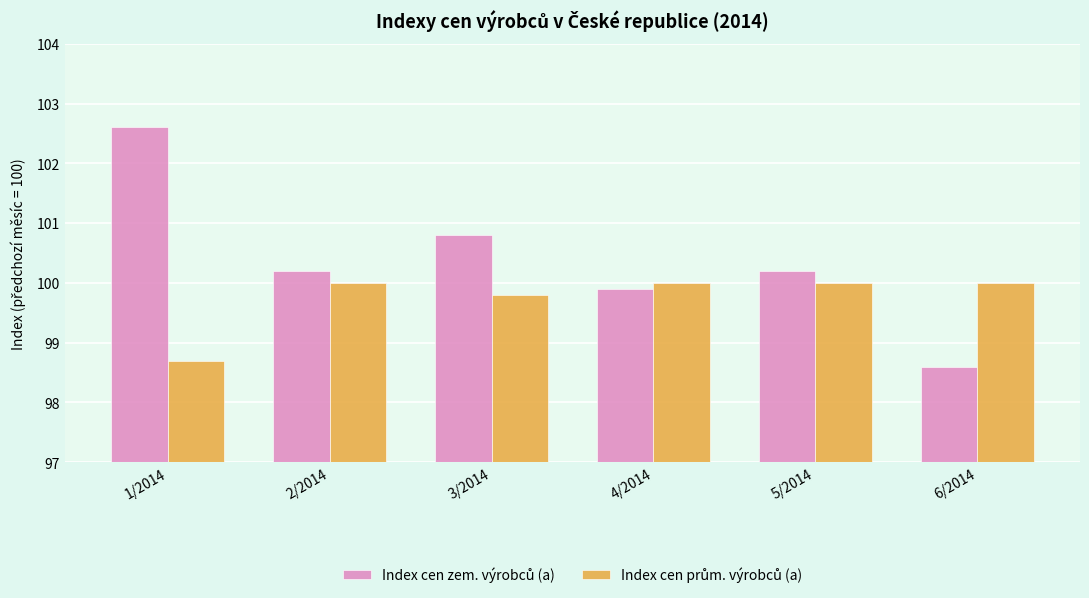

At which category is the sum across all series the highest?

1/2014